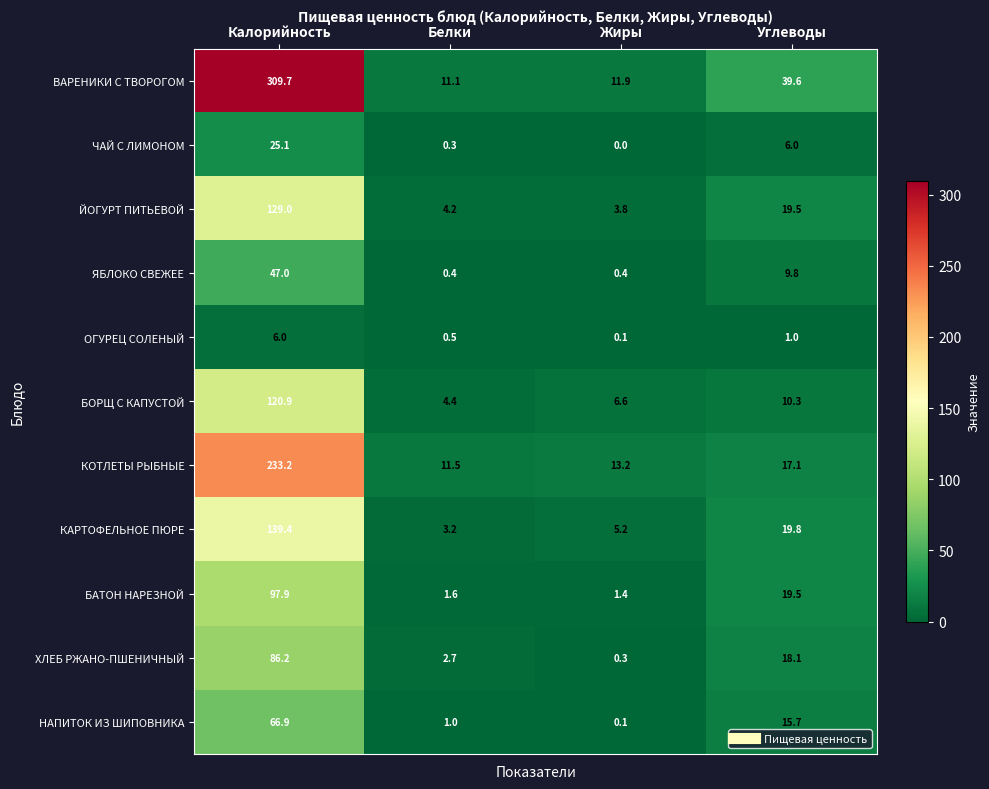

What is the difference between the second highest and second lowest values in the БОРЩ С КАПУСТОЙ series?

3.7